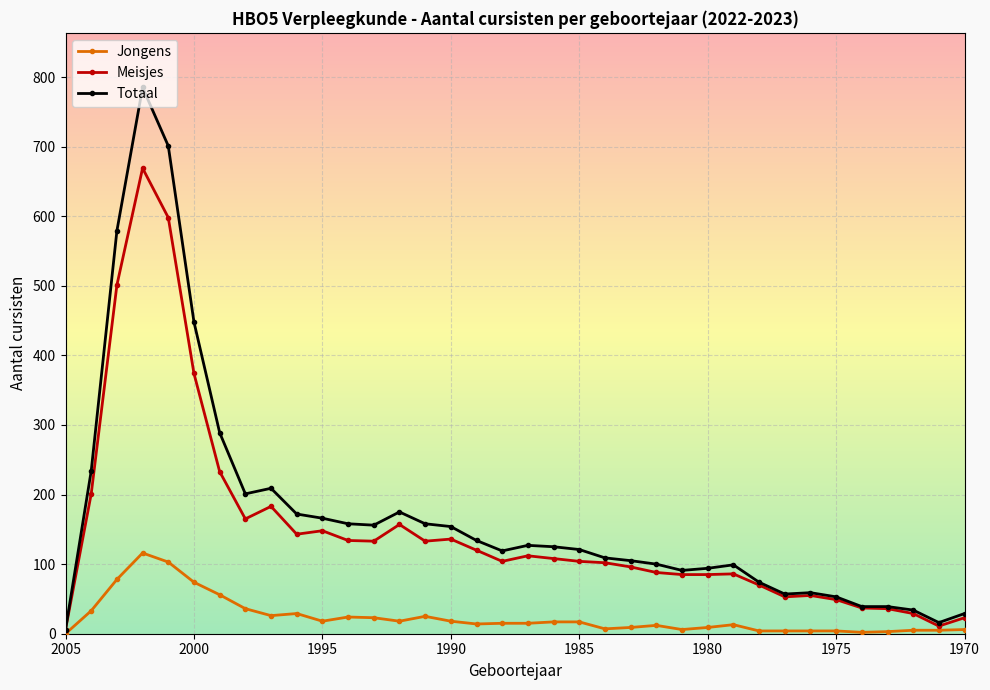

Is the value of Totaal at 23 greater than the value of Jongens at 1995?

Yes